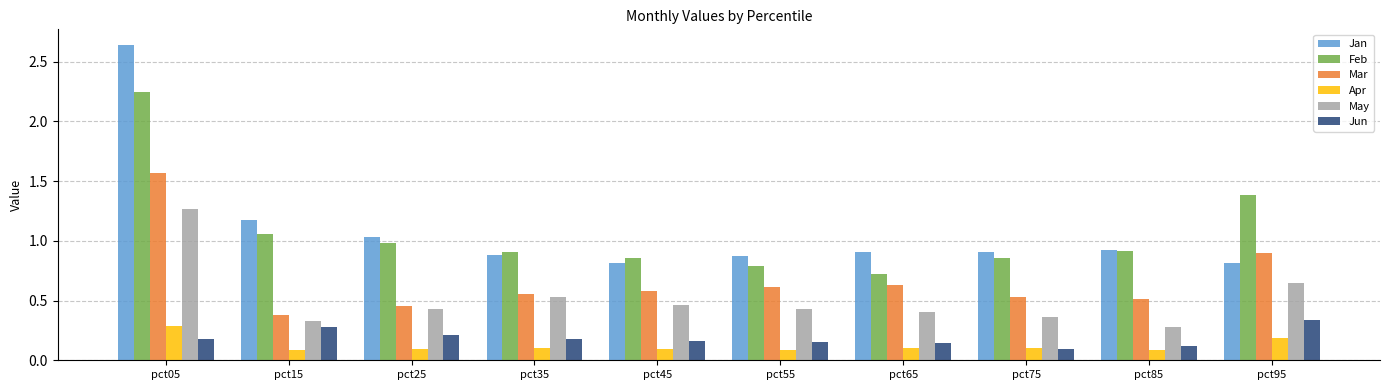

The value of May at pct85 is 0.3. True or false?

True